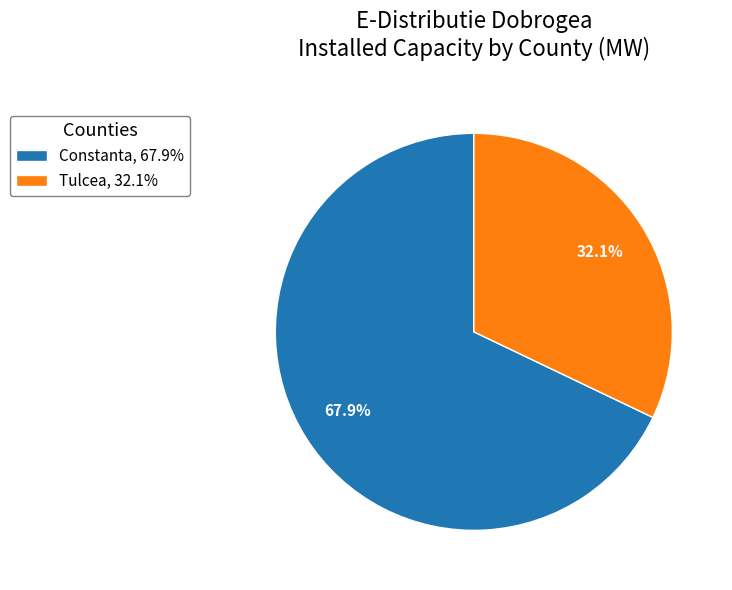

Is there any slice that represents more than half of the pie?

Yes